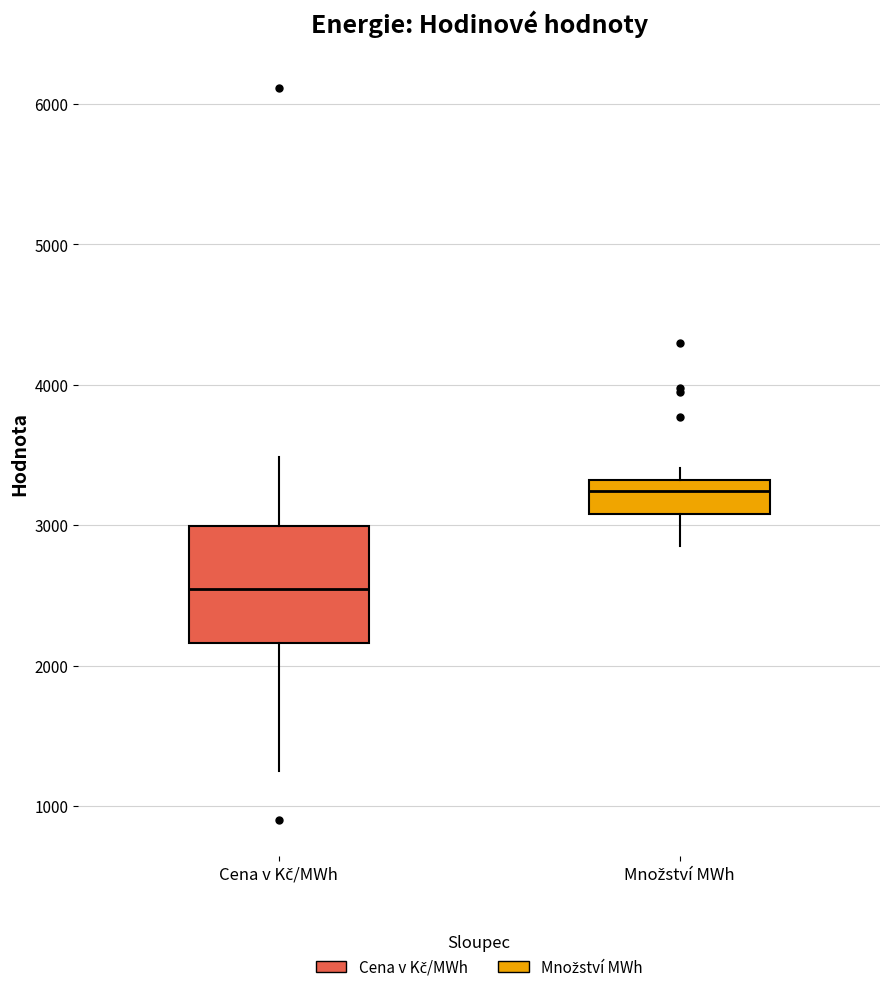

Which box's median line is the lowest?

Cena v Kč/MWh